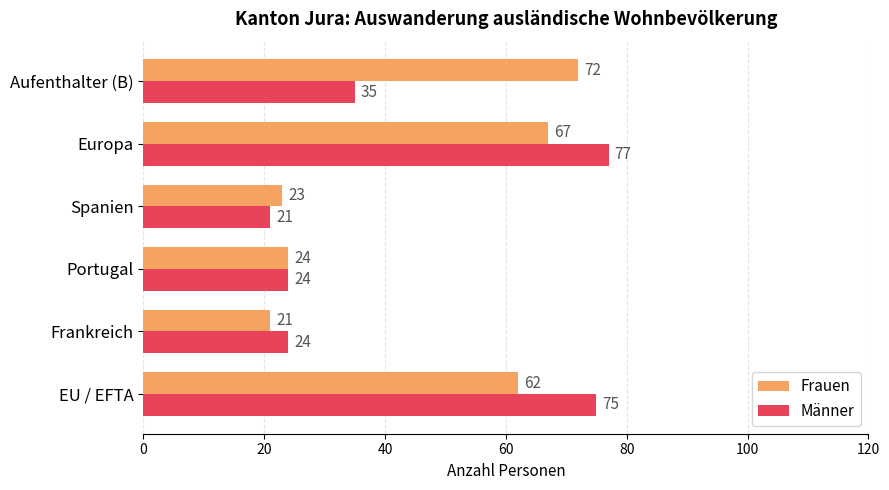

Rank the series by their average value, from highest to lowest.

Frauen, Männer